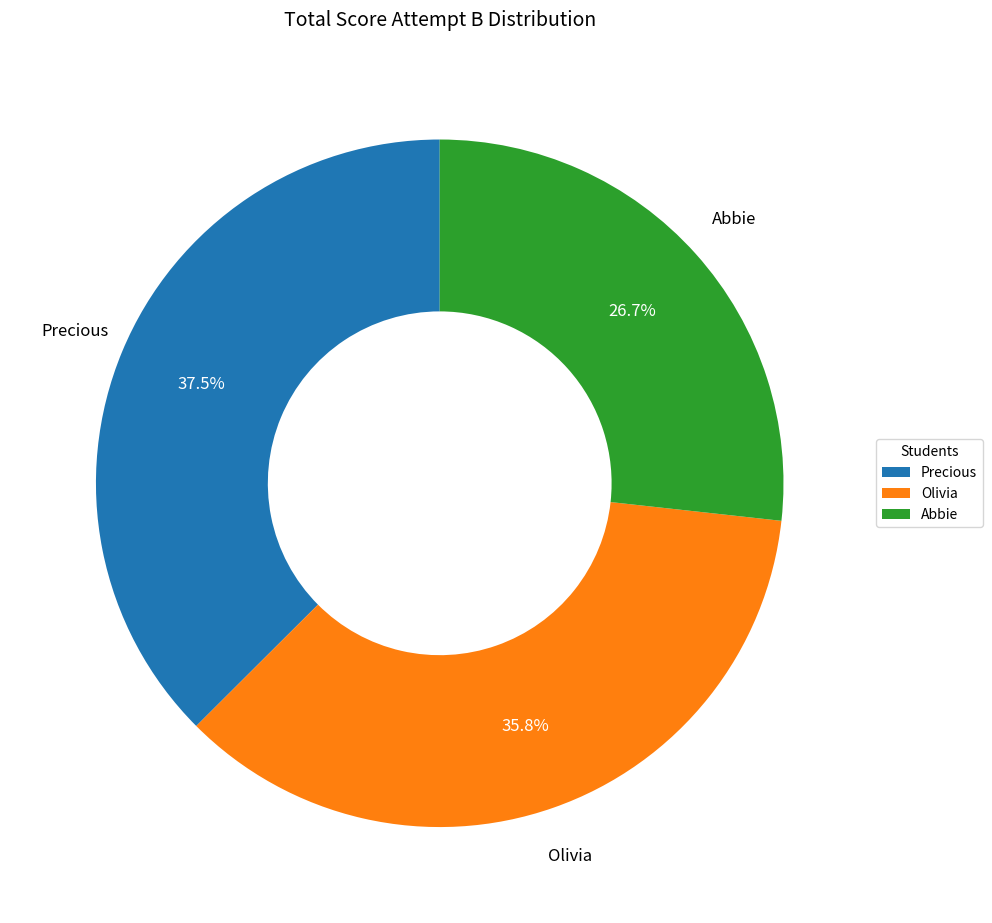

Rank the categories by value from highest to lowest.

Precious, Olivia, Abbie